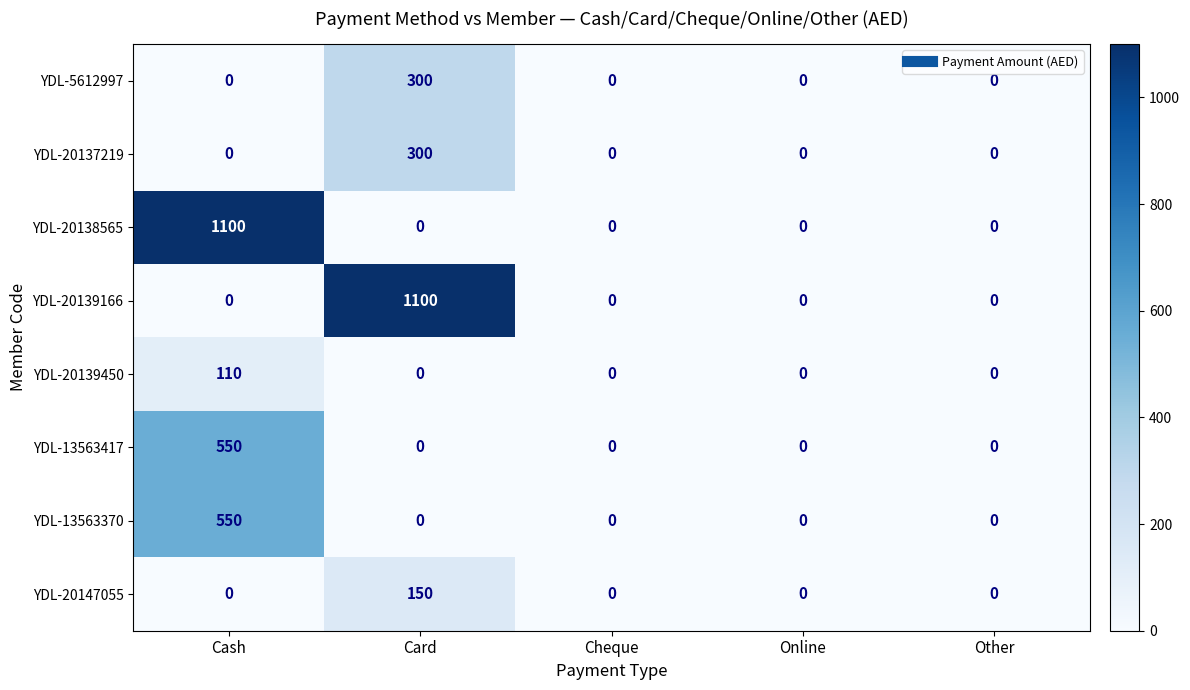

Between Cash and Cheque, which series saw the biggest shift?

YDL-20138565